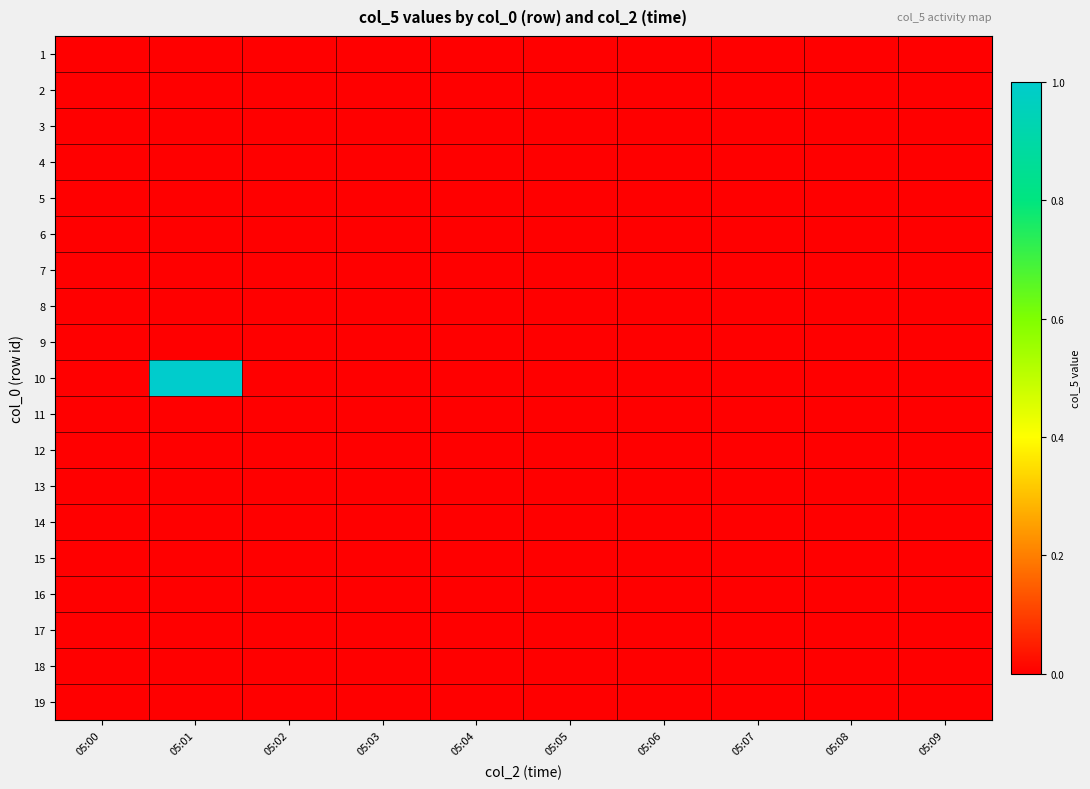

Reading left to right, what are all the values shown in this chart?

1: 05:00=0	05:01=0	05:02=0	05:03=0	05:04=0	05:05=0	05:06=0	05:07=0	05:08=0	05:09=0
2: 05:00=0	05:01=0	05:02=0	05:03=0	05:04=0	05:05=0	05:06=0	05:07=0	05:08=0	05:09=0
3: 05:00=0	05:01=0	05:02=0	05:03=0	05:04=0	05:05=0	05:06=0	05:07=0	05:08=0	05:09=0
4: 05:00=0	05:01=0	05:02=0	05:03=0	05:04=0	05:05=0	05:06=0	05:07=0	05:08=0	05:09=0
5: 05:00=0	05:01=0	05:02=0	05:03=0	05:04=0	05:05=0	05:06=0	05:07=0	05:08=0	05:09=0
6: 05:00=0	05:01=0	05:02=0	05:03=0	05:04=0	05:05=0	05:06=0	05:07=0	05:08=0	05:09=0
7: 05:00=0	05:01=0	05:02=0	05:03=0	05:04=0	05:05=0	05:06=0	05:07=0	05:08=0	05:09=0
8: 05:00=0	05:01=0	05:02=0	05:03=0	05:04=0	05:05=0	05:06=0	05:07=0	05:08=0	05:09=0
9: 05:00=0	05:01=0	05:02=0	05:03=0	05:04=0	05:05=0	05:06=0	05:07=0	05:08=0	05:09=0
10: 05:00=0	05:01=1	05:02=0	05:03=0	05:04=0	05:05=0	05:06=0	05:07=0	05:08=0	05:09=0
11: 05:00=0	05:01=0	05:02=0	05:03=0	05:04=0	05:05=0	05:06=0	05:07=0	05:08=0	05:09=0
12: 05:00=0	05:01=0	05:02=0	05:03=0	05:04=0	05:05=0	05:06=0	05:07=0	05:08=0	05:09=0
13: 05:00=0	05:01=0	05:02=0	05:03=0	05:04=0	05:05=0	05:06=0	05:07=0	05:08=0	05:09=0
14: 05:00=0	05:01=0	05:02=0	05:03=0	05:04=0	05:05=0	05:06=0	05:07=0	05:08=0	05:09=0
15: 05:00=0	05:01=0	05:02=0	05:03=0	05:04=0	05:05=0	05:06=0	05:07=0	05:08=0	05:09=0
16: 05:00=0	05:01=0	05:02=0	05:03=0	05:04=0	05:05=0	05:06=0	05:07=0	05:08=0	05:09=0
17: 05:00=0	05:01=0	05:02=0	05:03=0	05:04=0	05:05=0	05:06=0	05:07=0	05:08=0	05:09=0
18: 05:00=0	05:01=0	05:02=0	05:03=0	05:04=0	05:05=0	05:06=0	05:07=0	05:08=0	05:09=0
19: 05:00=0	05:01=0	05:02=0	05:03=0	05:04=0	05:05=0	05:06=0	05:07=0	05:08=0	05:09=0